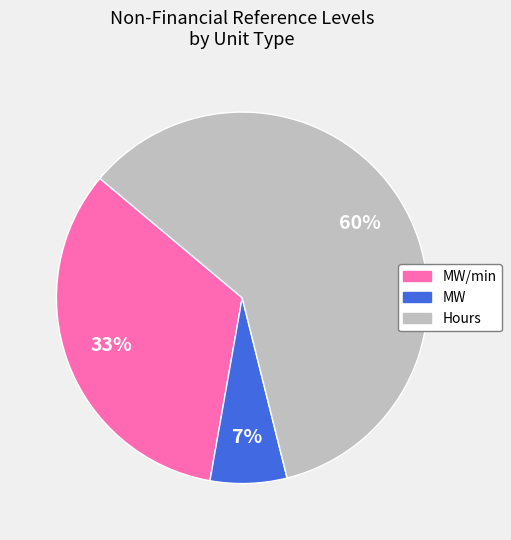

Is there a majority slice in this chart?

Yes